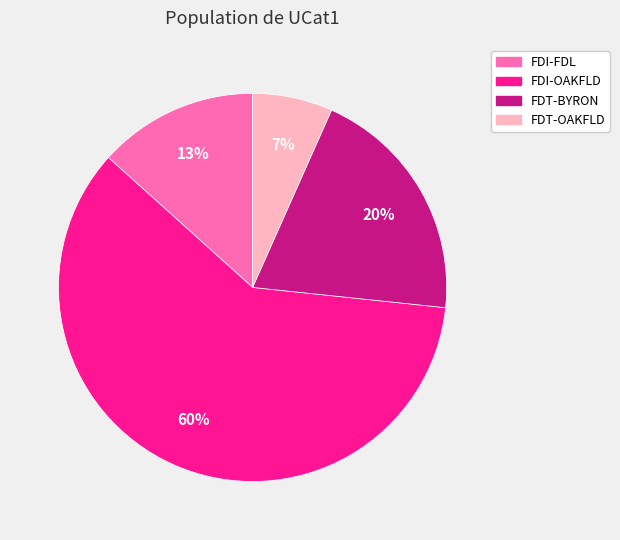

Is the sum of FDI-FDL and FDT-OAKFLD greater than half?

No